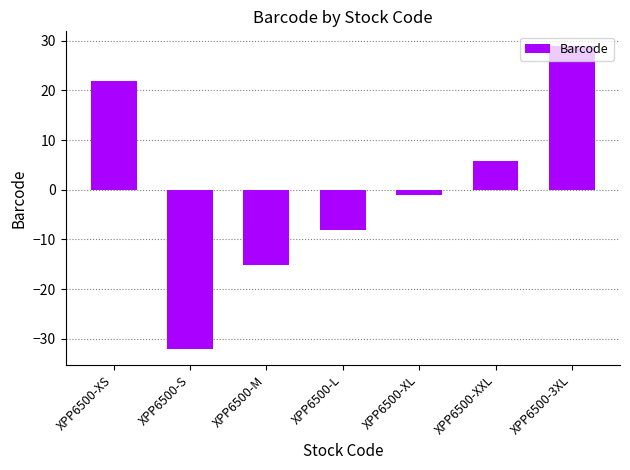

The chart shows a value of 28.9 at XPP6500-3XL. True or false?

True